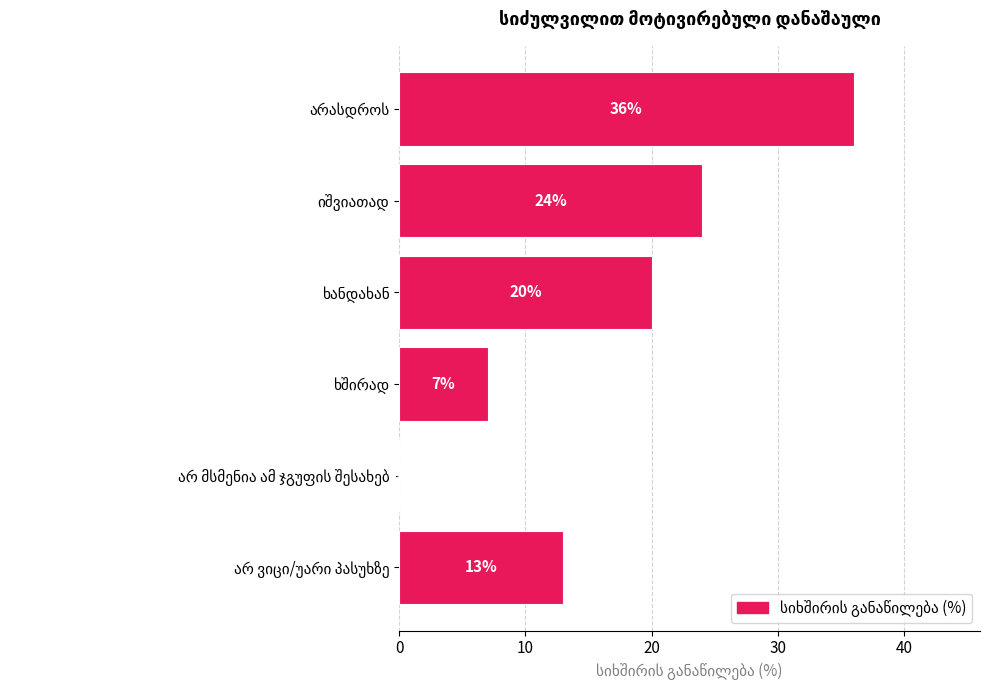

How many values are between 7 and 24?

4